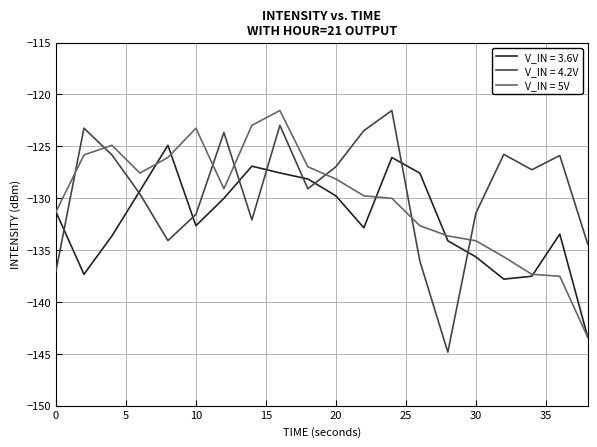

Which series has the largest range (max minus min)?

V_IN = 4.2V